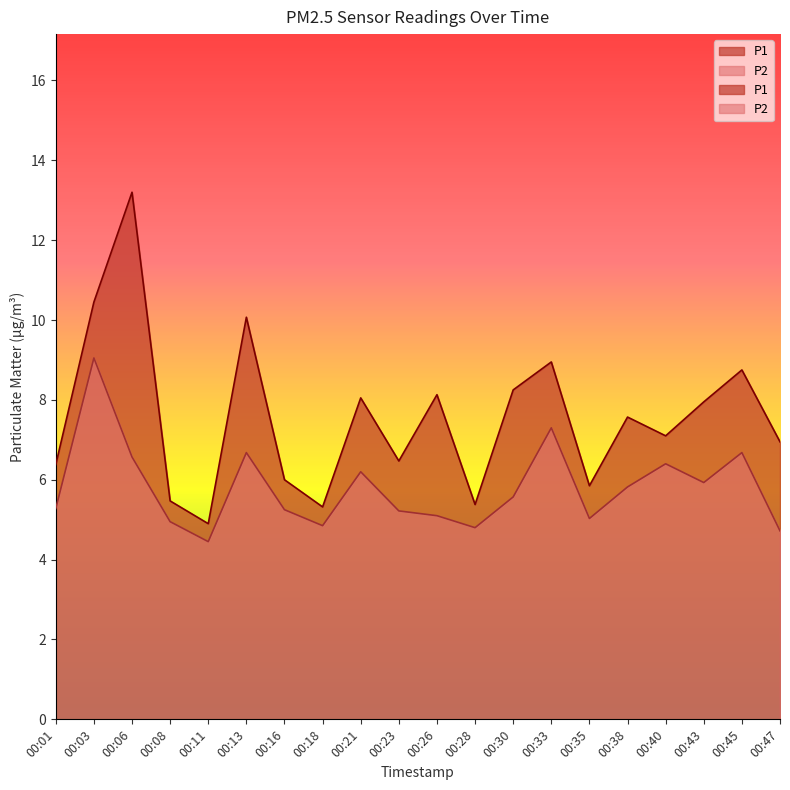

Count the number of categories in the chart.

20